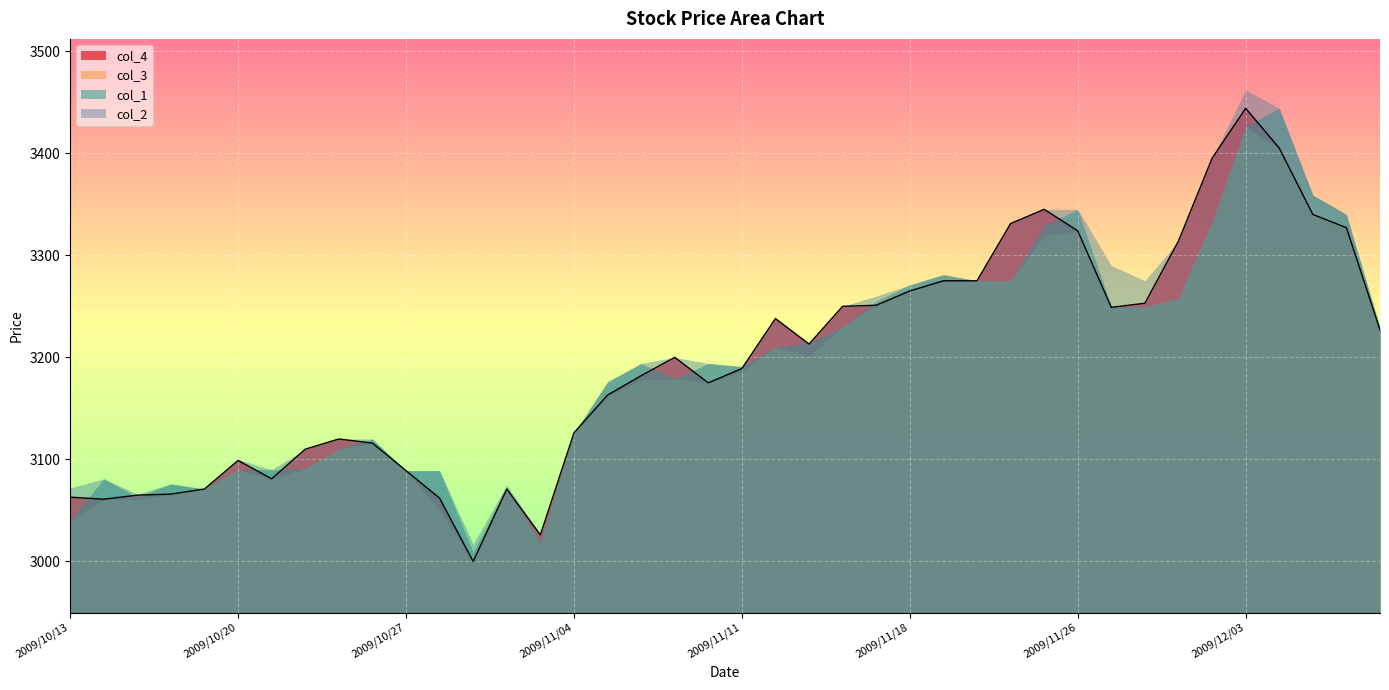

Approximately how many times larger is the value at 8 compared to 22?

1.0